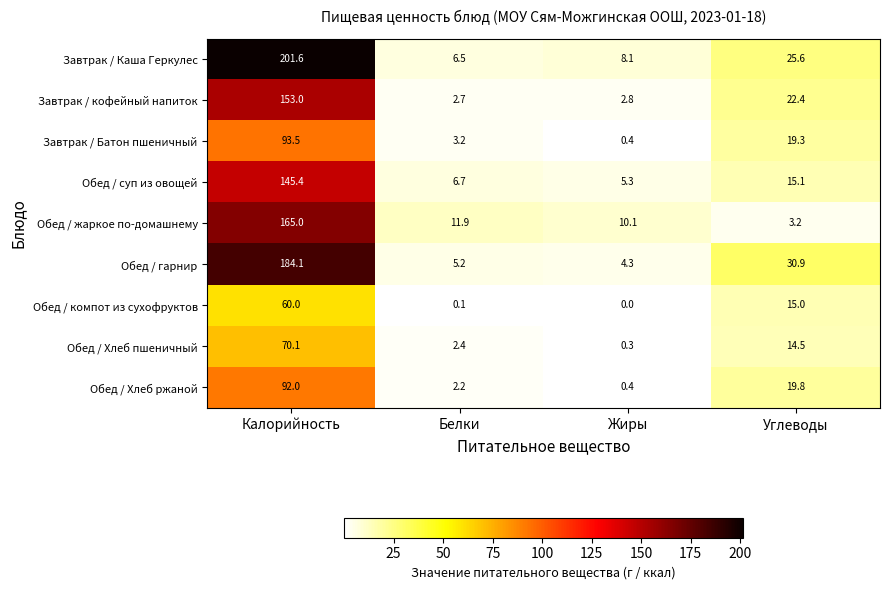

The Обед / Хлеб ржаной series shows 0.4 at Жиры. True or false?

True